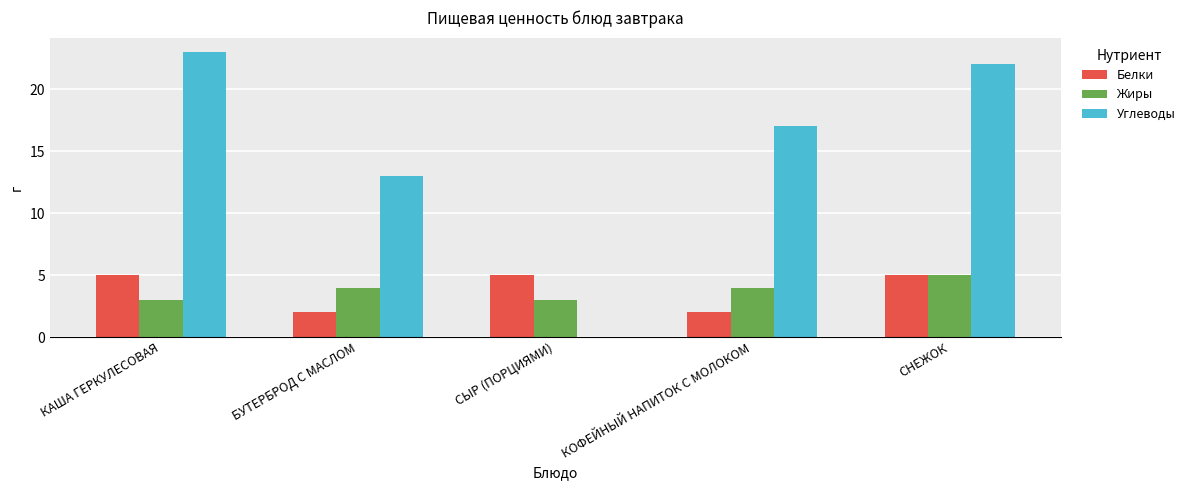

True or false: Жиры has a value of 4 at БУТЕРБРОД С МАСЛОМ.

True